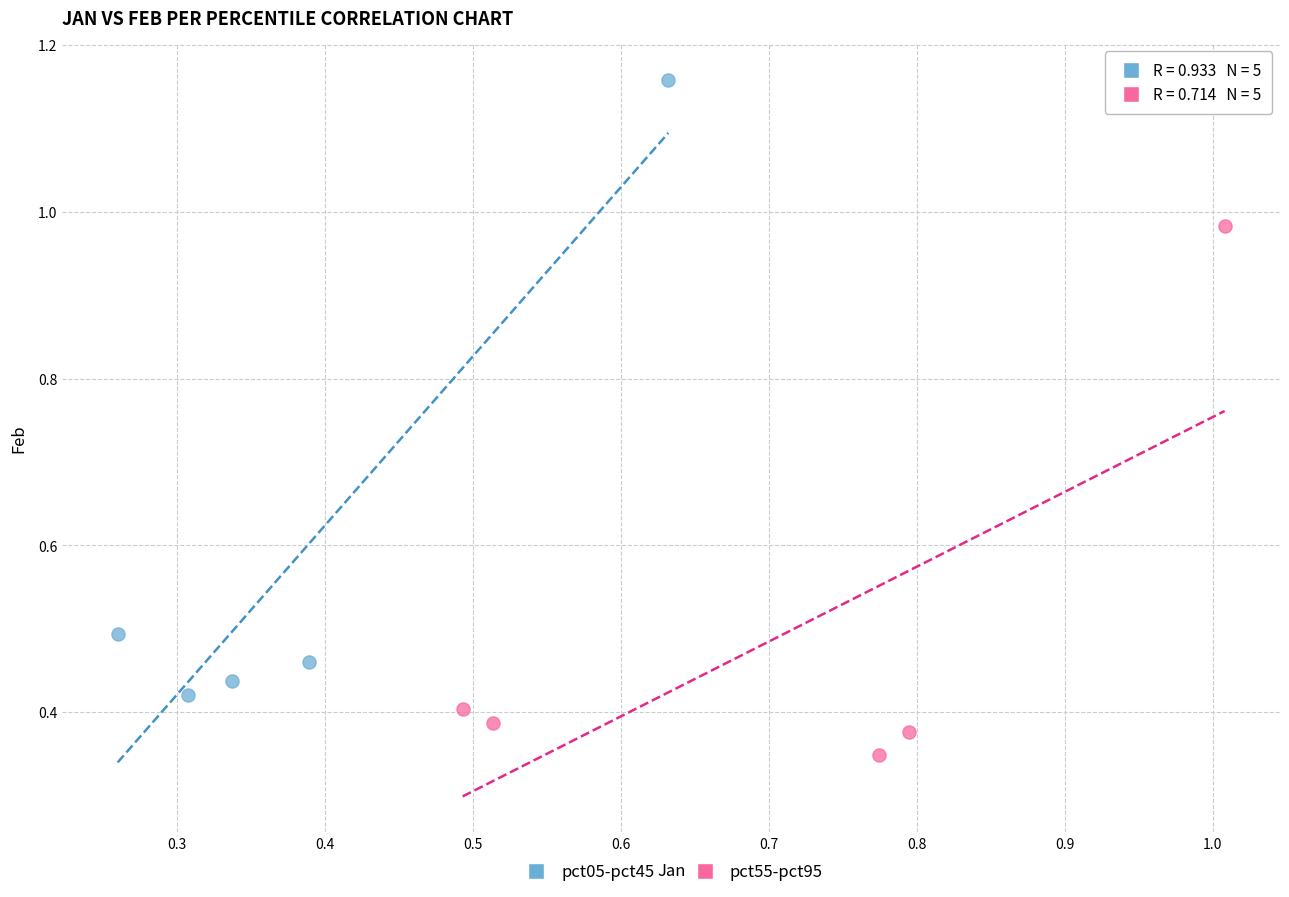

Which series reaches the minimum Y coordinate?

pct55-pct95